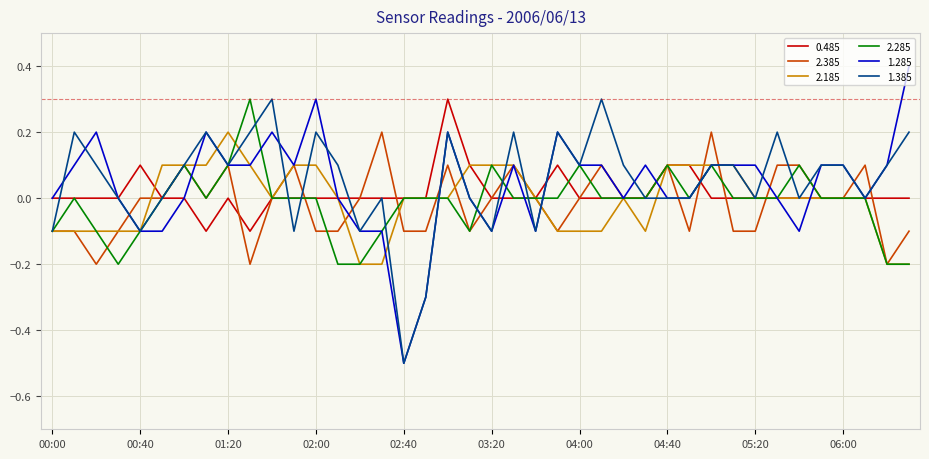

What is the smallest value displayed?

-0.5